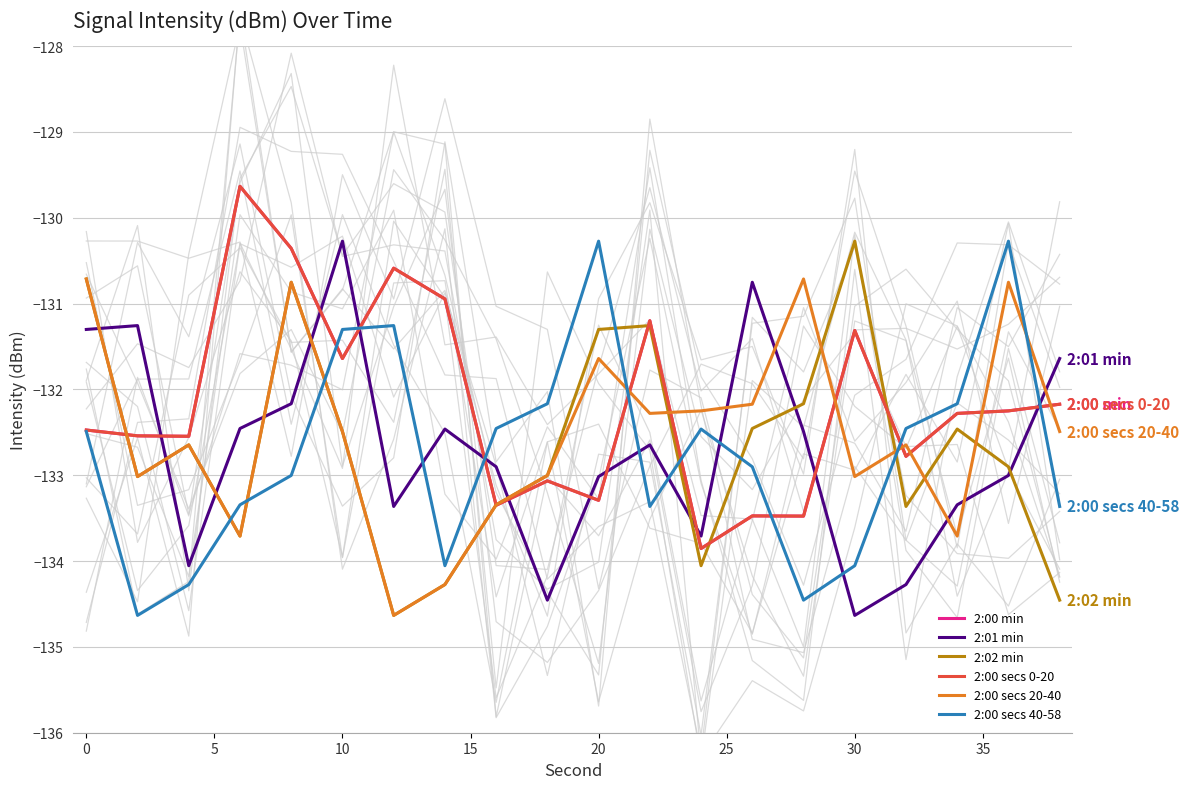

How many lines are shown in the chart?

6